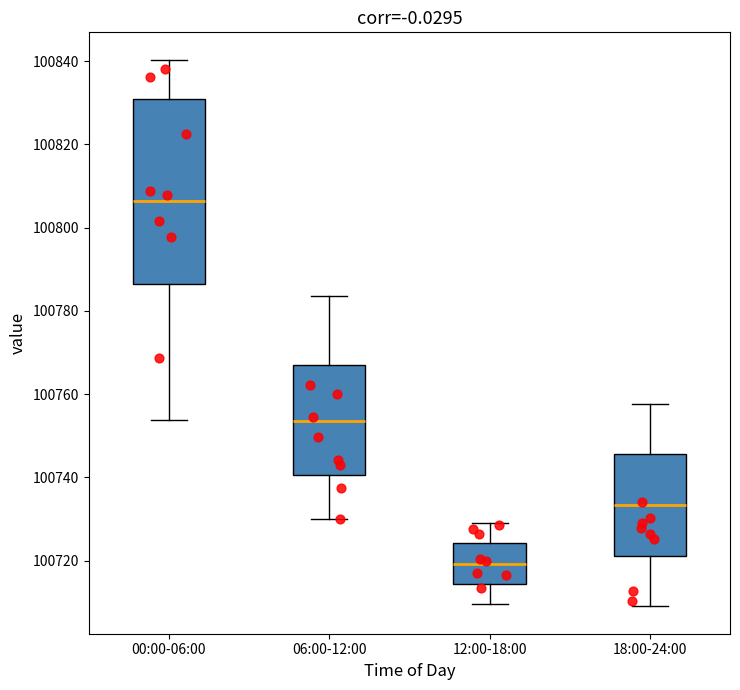

Reading left to right, transcribe this box plot: for each box, give where its median line is, the range the box spans, and where its two whiskers end, as read against the y-axis. The values are not printed on the chart, so give them approximately, as read against the axis.

00:00-06:00: median 100806, box 100786 to 100830, whiskers 100754 to 100840
06:00-12:00: median 100754, box 100740 to 100766, whiskers 100730 to 100784
12:00-18:00: median 100720, box 100714 to 100724, whiskers 100710 to 100730
18:00-24:00: median 100734, box 100722 to 100746, whiskers 100710 to 100758